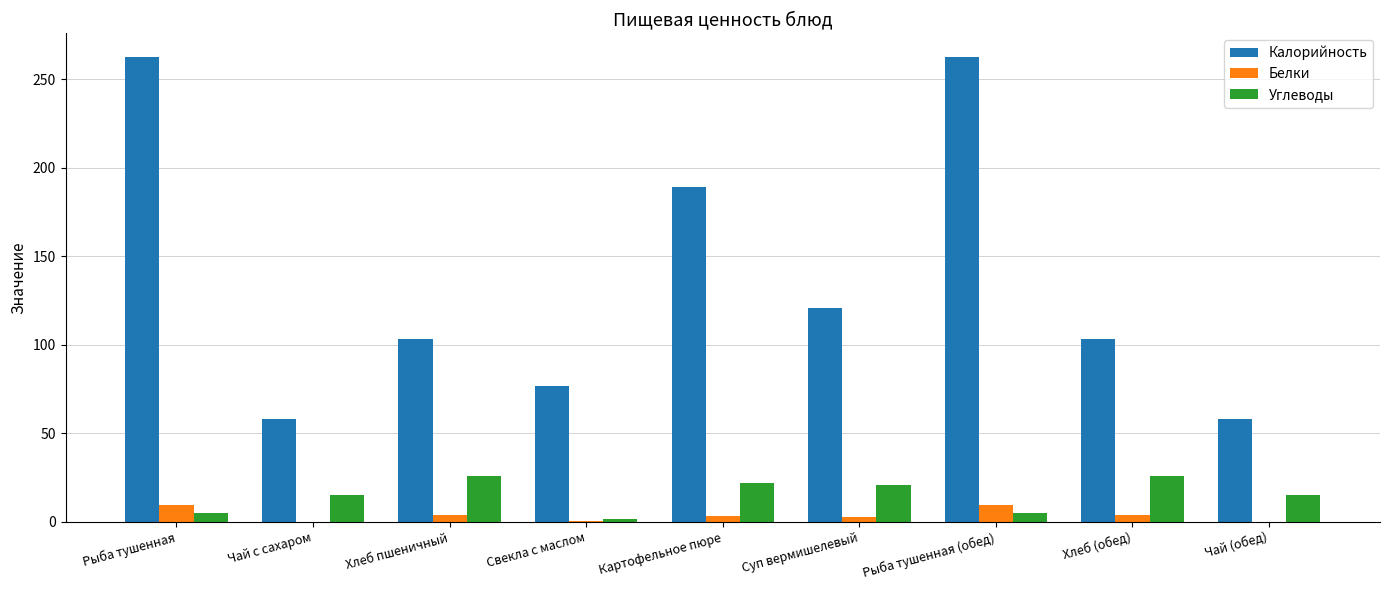

Is it true that Углеводы equals 21.8 at Картофельное пюре?

True